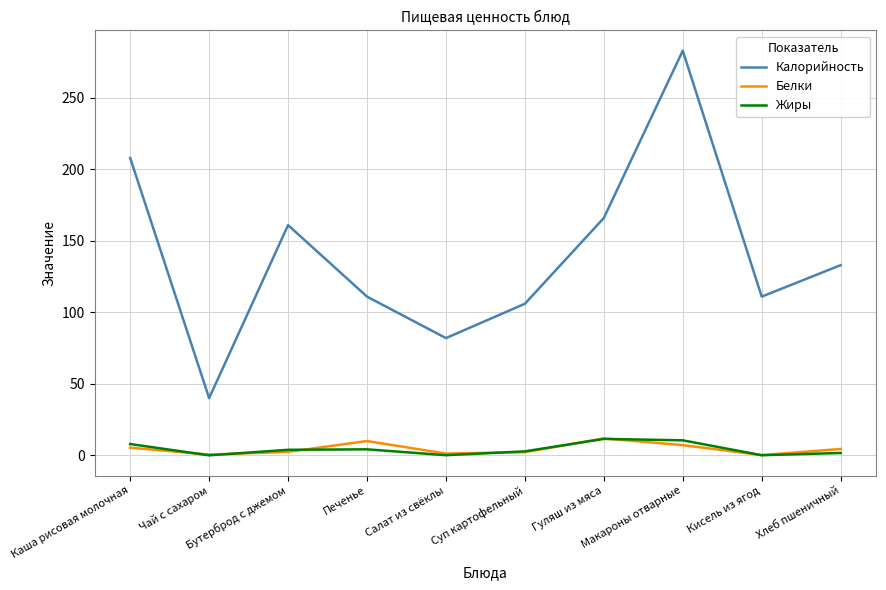

What is the highest value of the Жиры series?

11.5